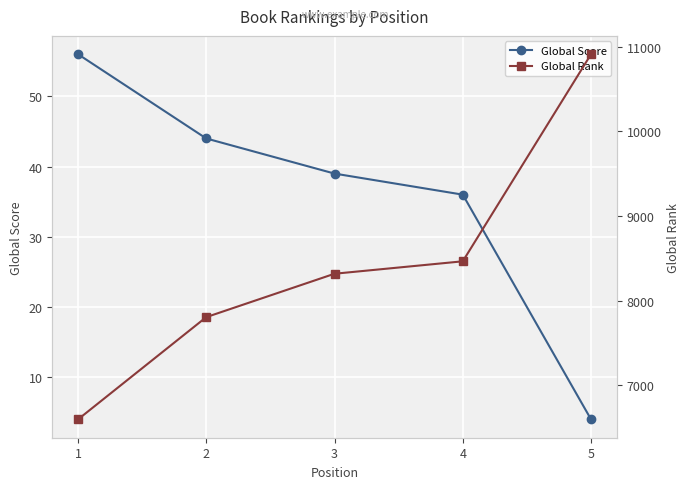

At how many categories does at least one series exceed 8975?

1